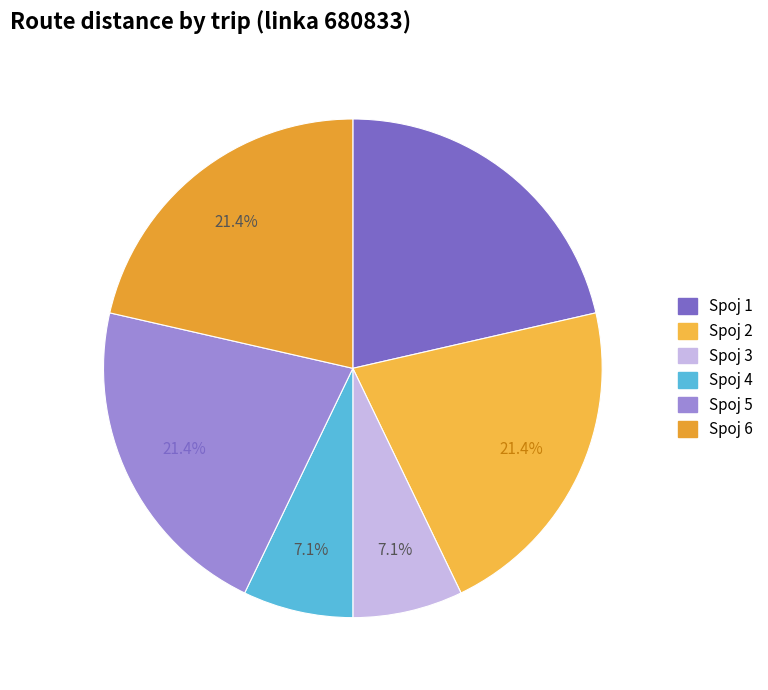

The Spoj 4 slice represents 7% of the pie. True or false?

True